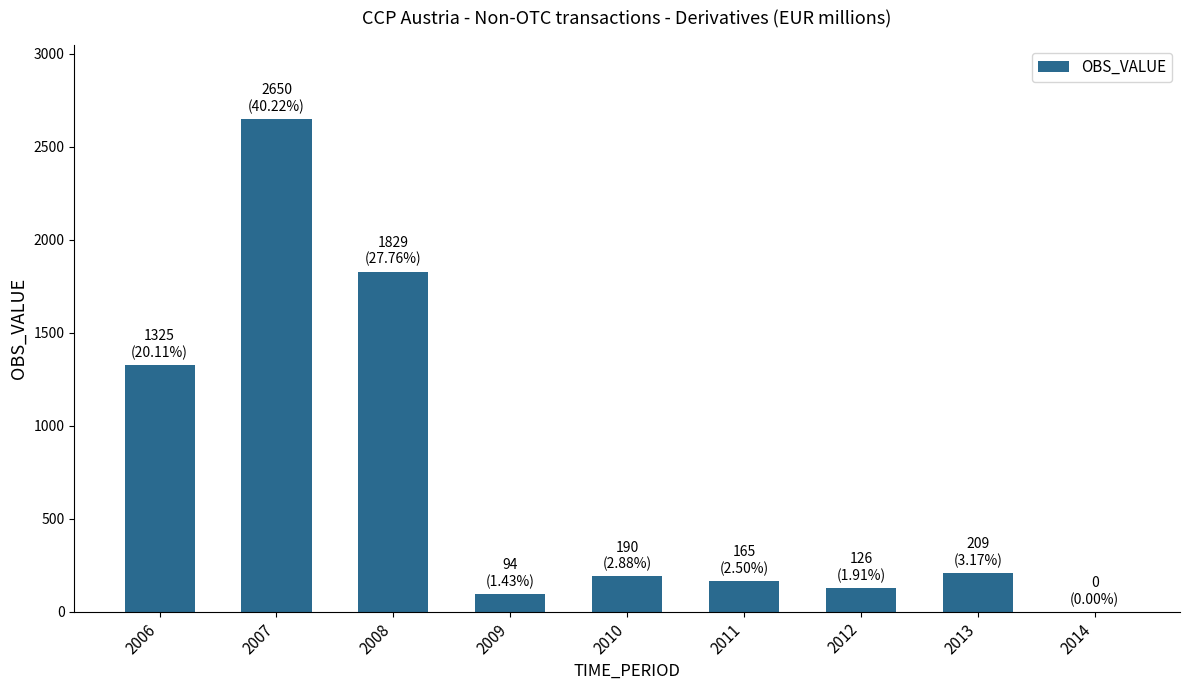

Are the bars horizontal?

No